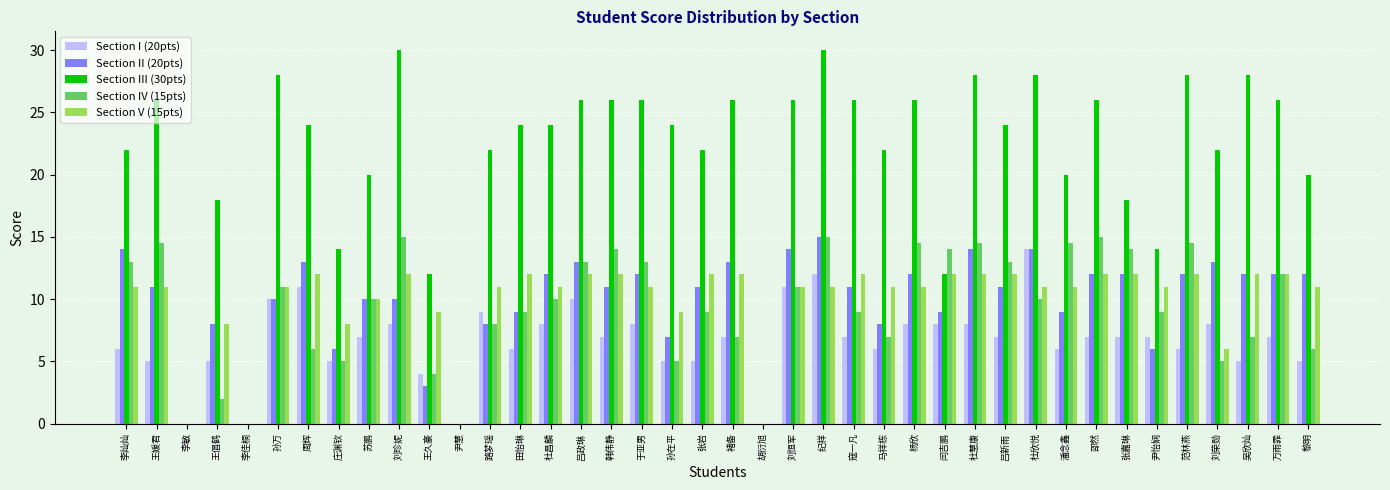

At which label is Section II (20pts) closest to 7?

孙在平